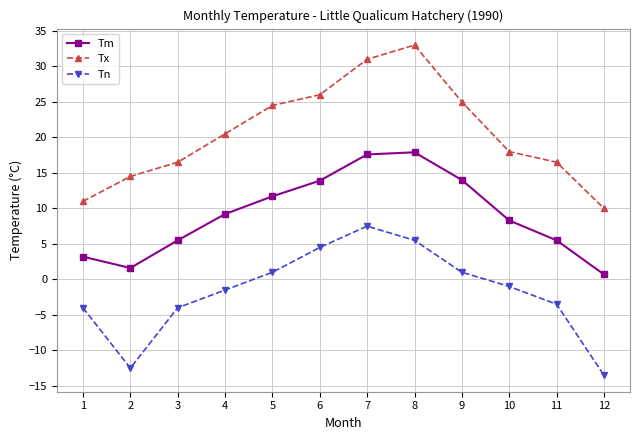

True or false: Tm has more than 0 points higher than both neighbors.

True